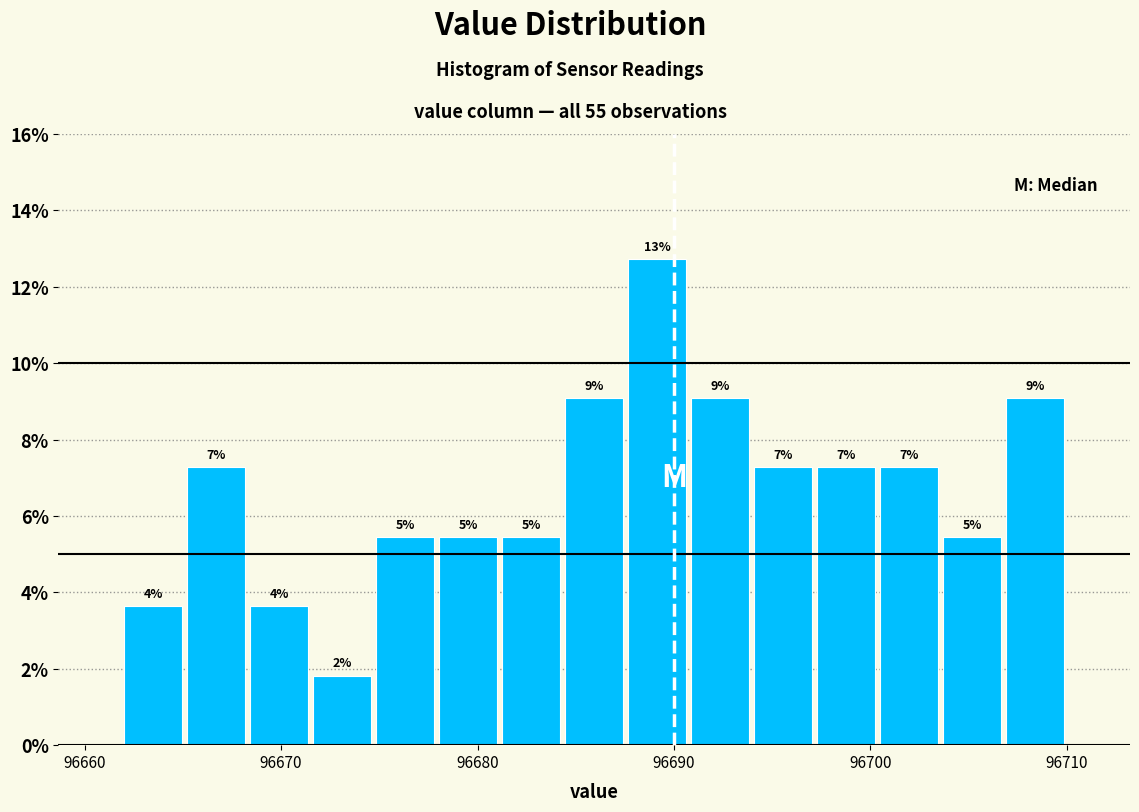

Around what value on the x-axis is the tallest bar? Give the approximate position of its centre, as read against the axis.

96689